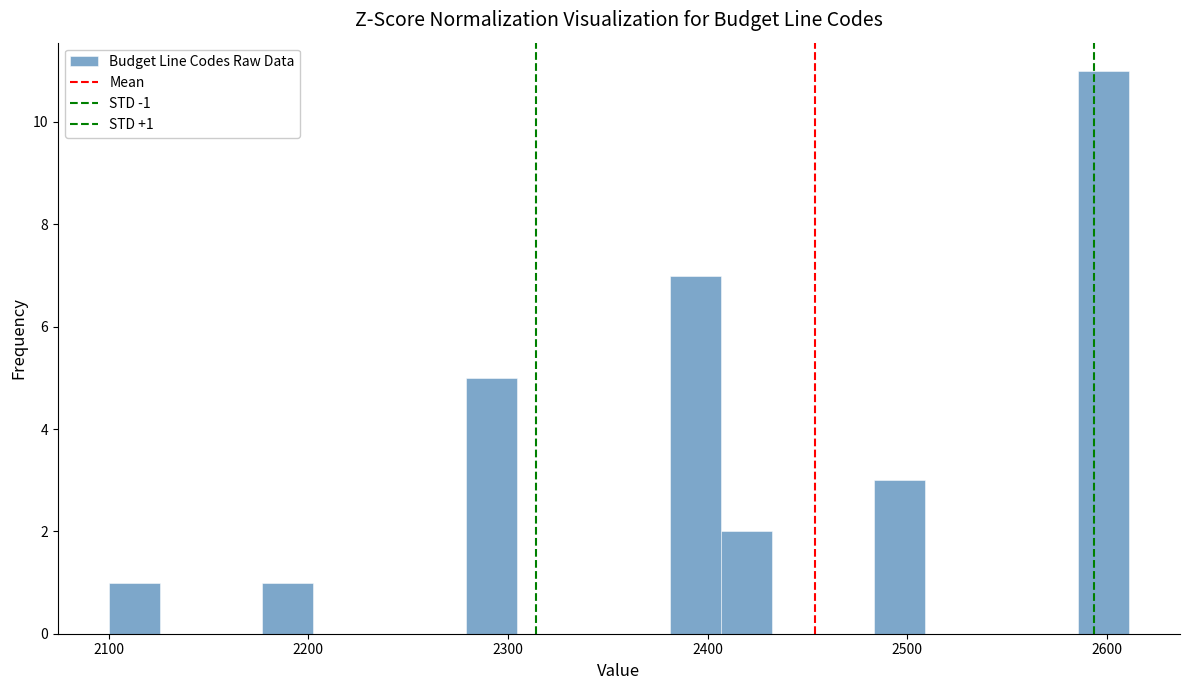

Read against the x-axis, roughly where is the centre of the tallest bar?

2600